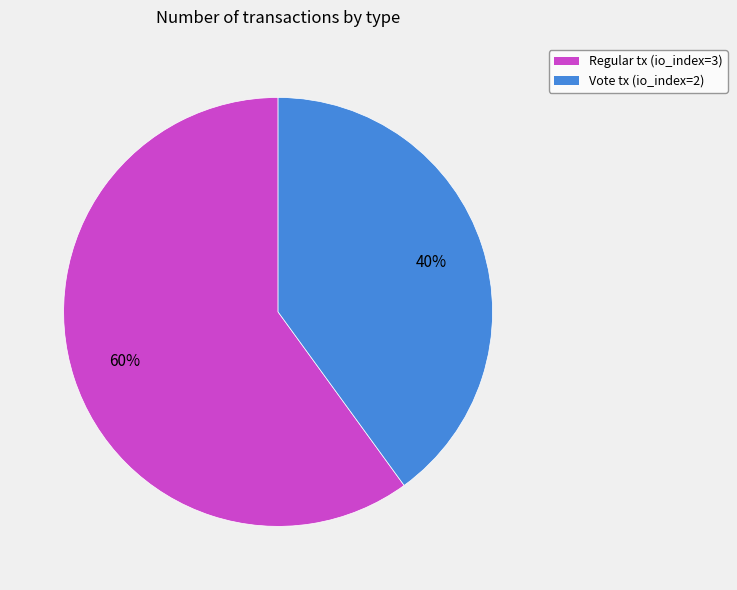

Is there any slice that represents more than half of the pie?

Yes